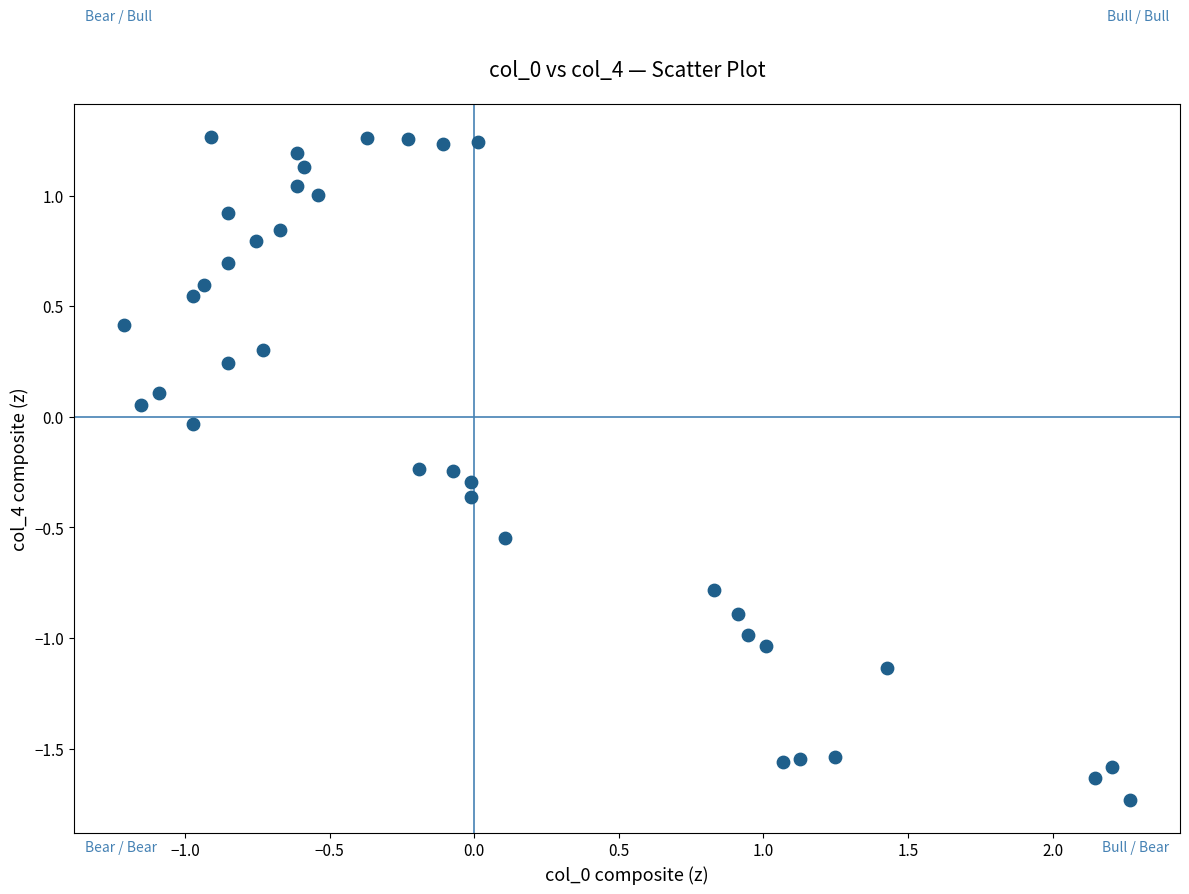

What is the range of X values (max minus min)?

3.5